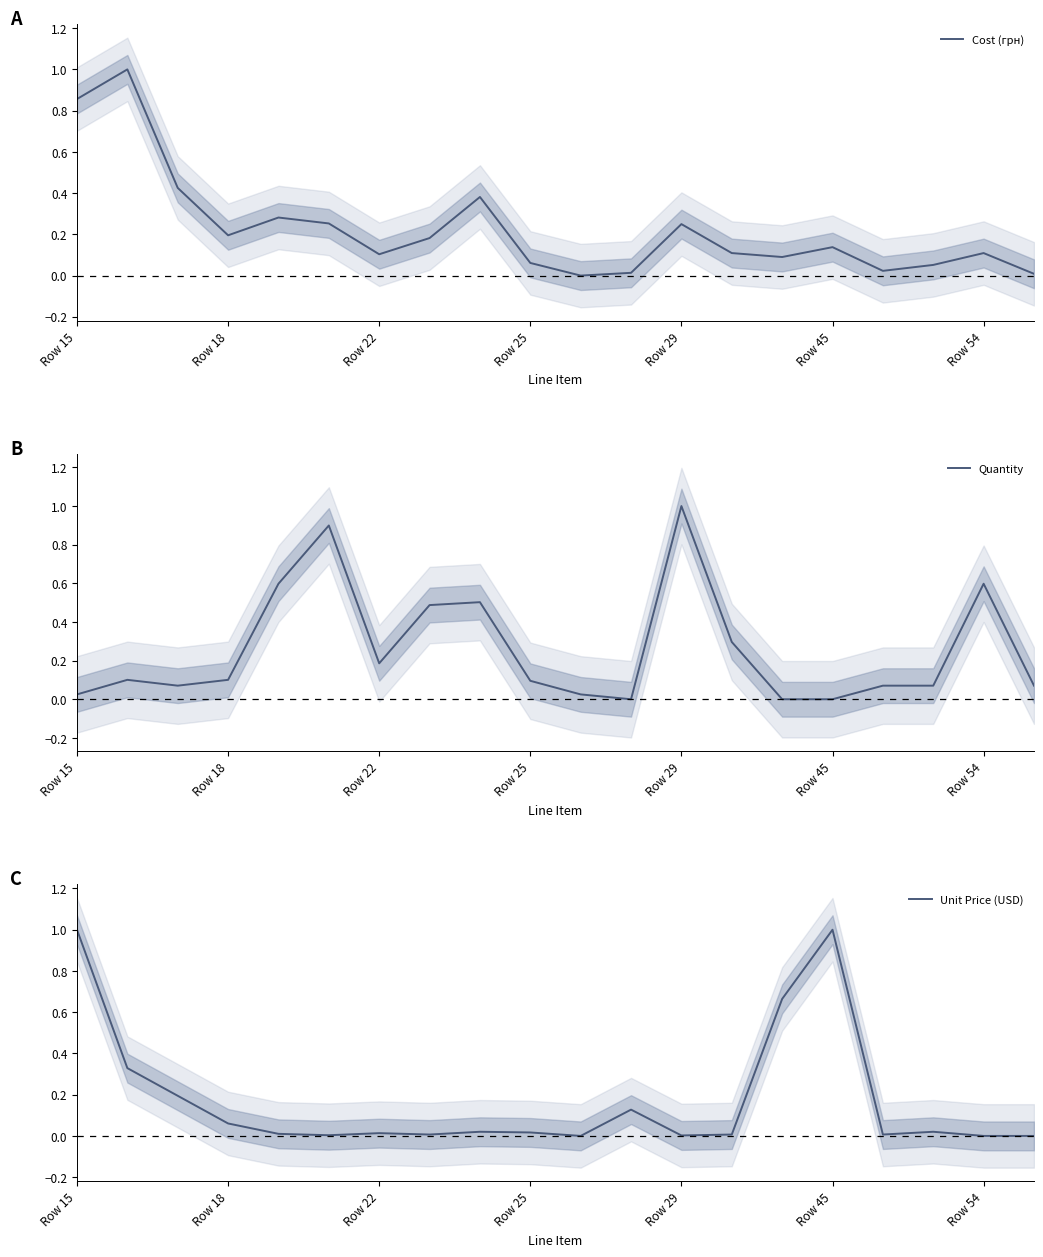

Rank the series by their average value, from lowest to highest.

Unit Price (USD), Cost (грн), Quantity